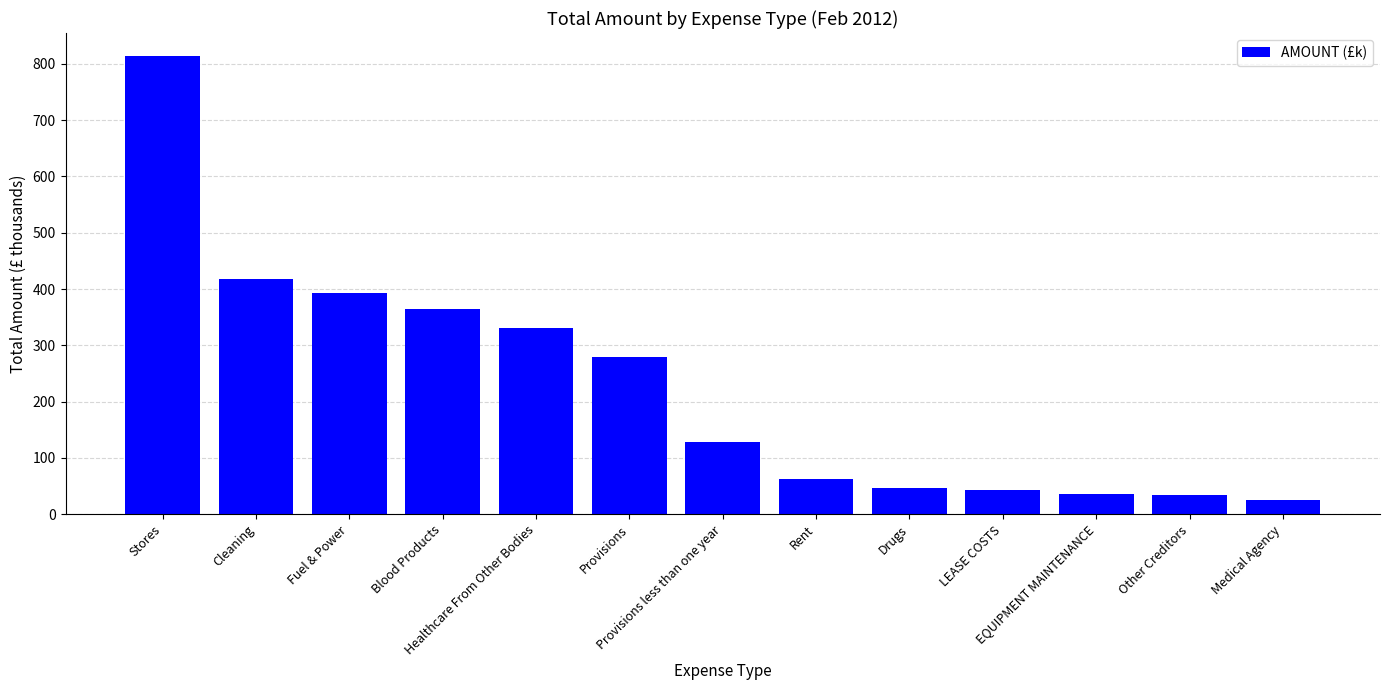

What is the average value?

228.9